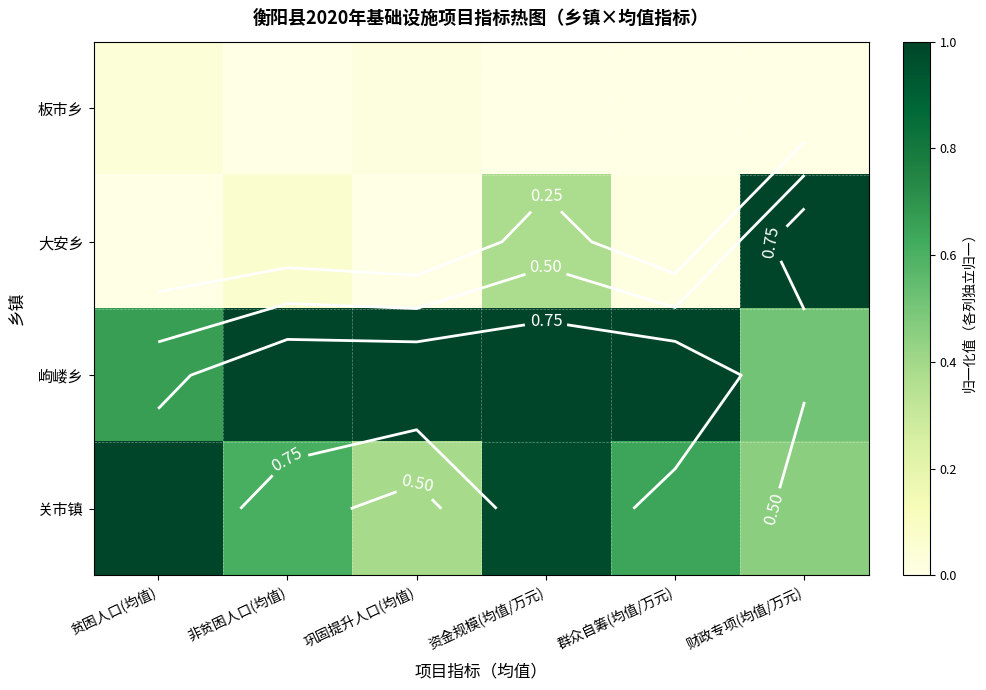

Is the value of 关市镇 at 贫困人口(均值) greater than the value of 岣嵝乡 at 资金规模(均值/万元)?

No